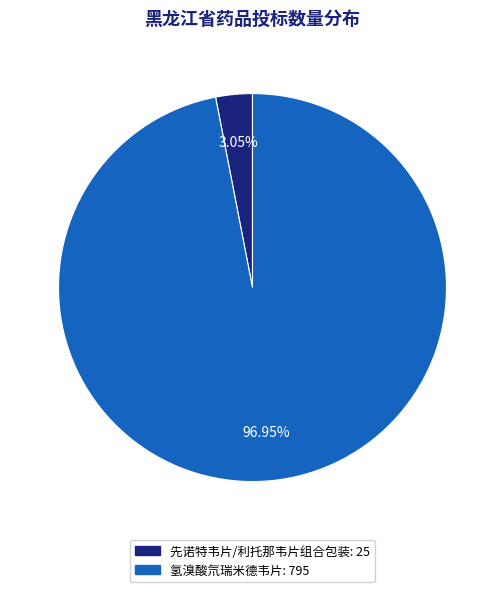

Between 氢溴酸氘瑞米德韦片 and 先诺特韦片/利托那韦片组合包装, which is larger?

氢溴酸氘瑞米德韦片